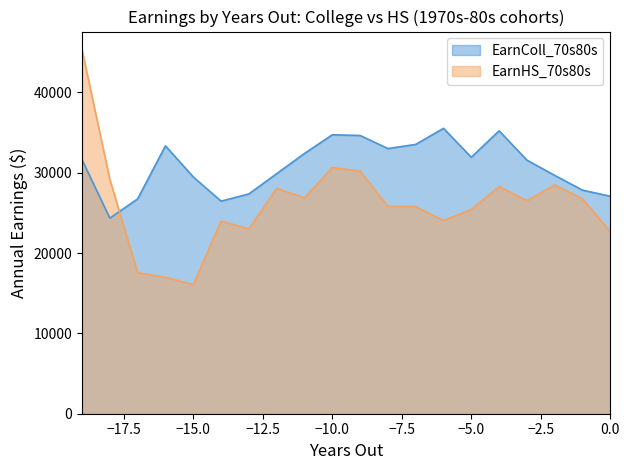

What is the sum of the EarnColl_70s80s values at -7 and -5?

65425.1